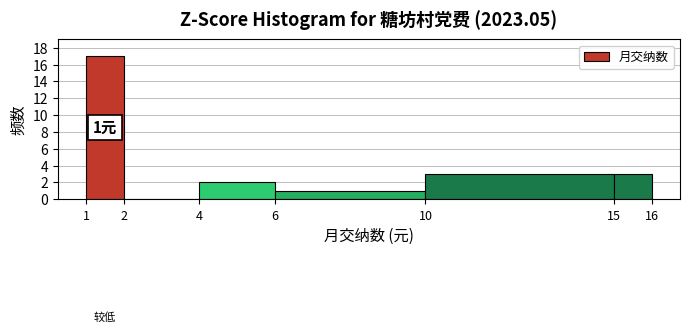

Over which range of the x-axis is the bar tallest?

1 to 2